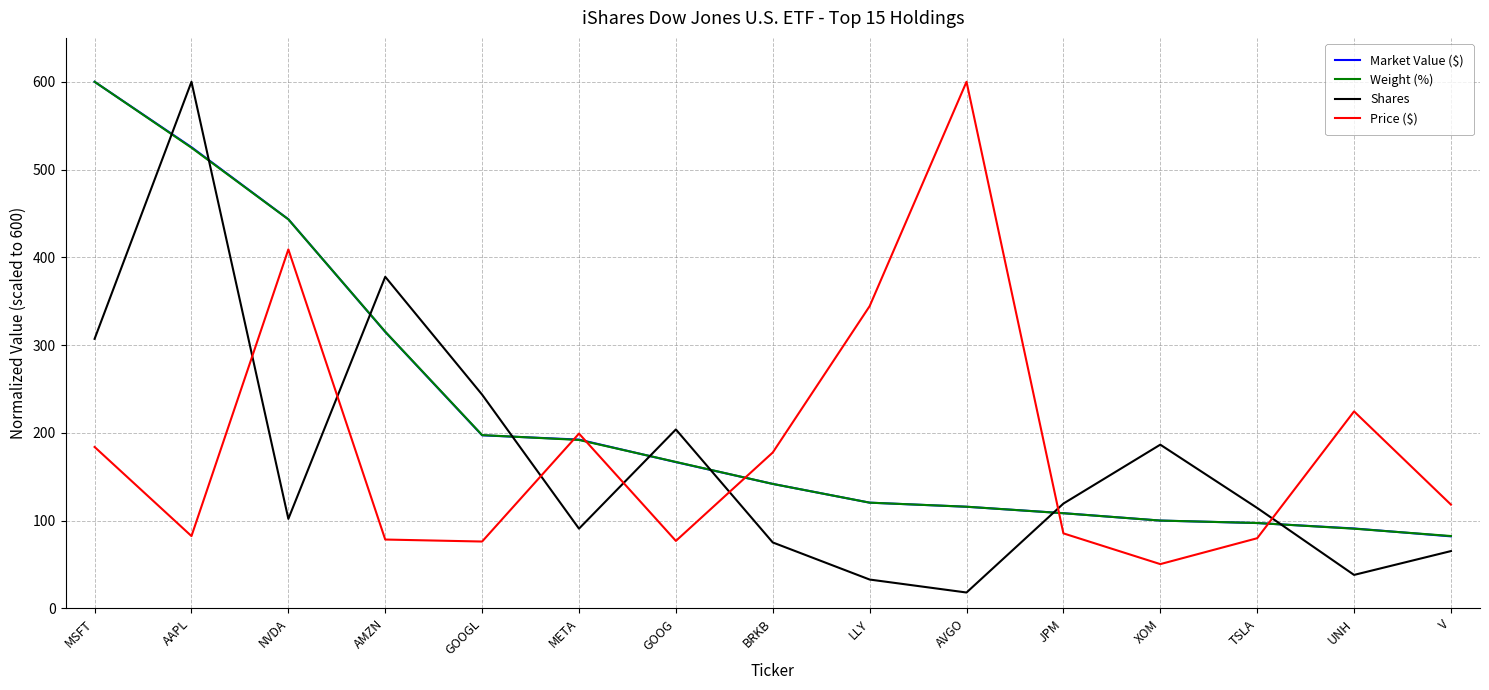

How many series are shown in this chart?

4